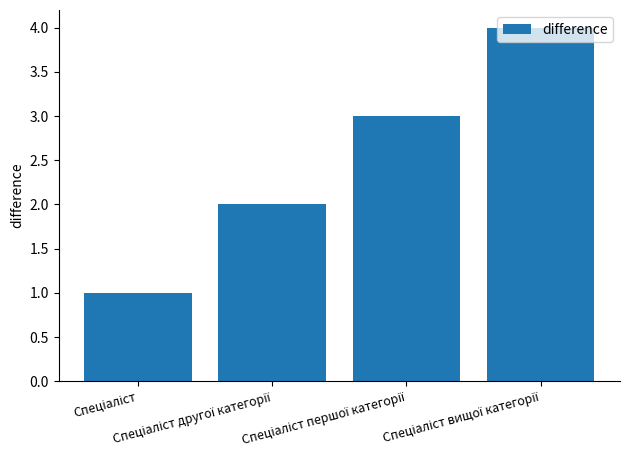

Are the bars horizontal?

No